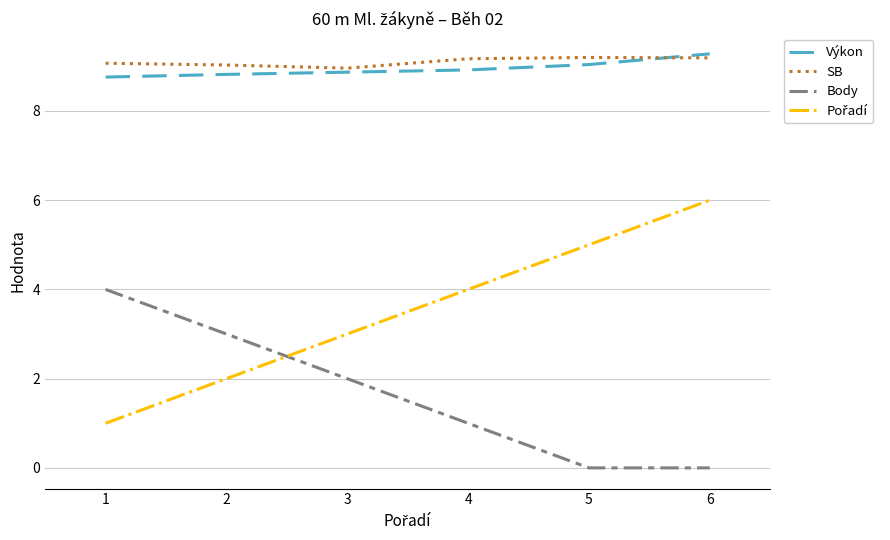

True or false: SB has a value of 9.0 at 3.

True